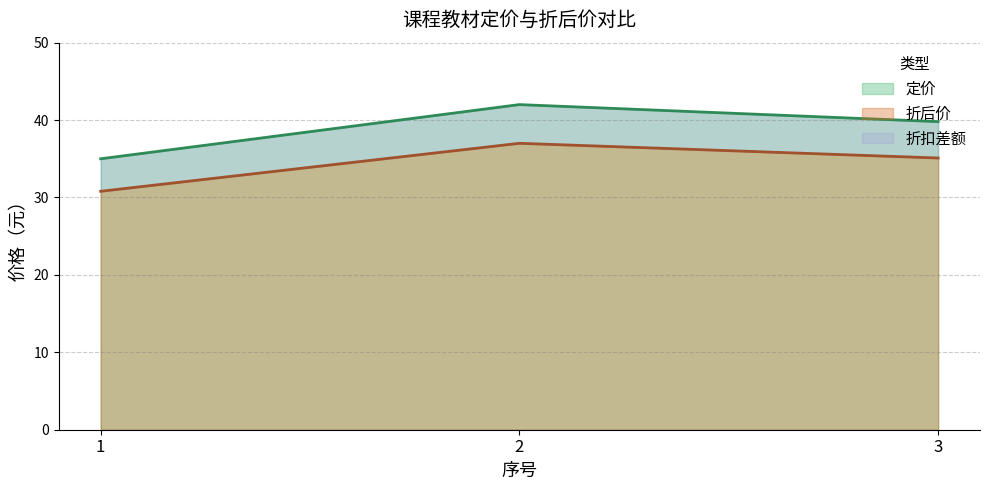

At which category does the chart reach its peak across all series?

2